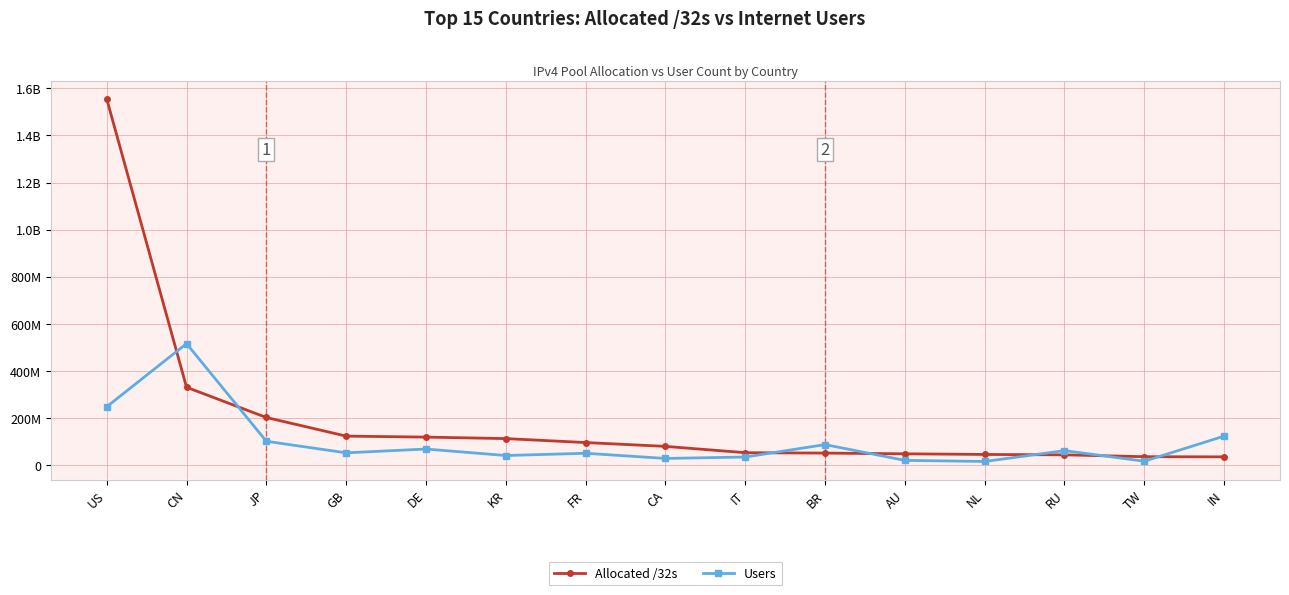

Is this an area chart (filled region under the line)?

No